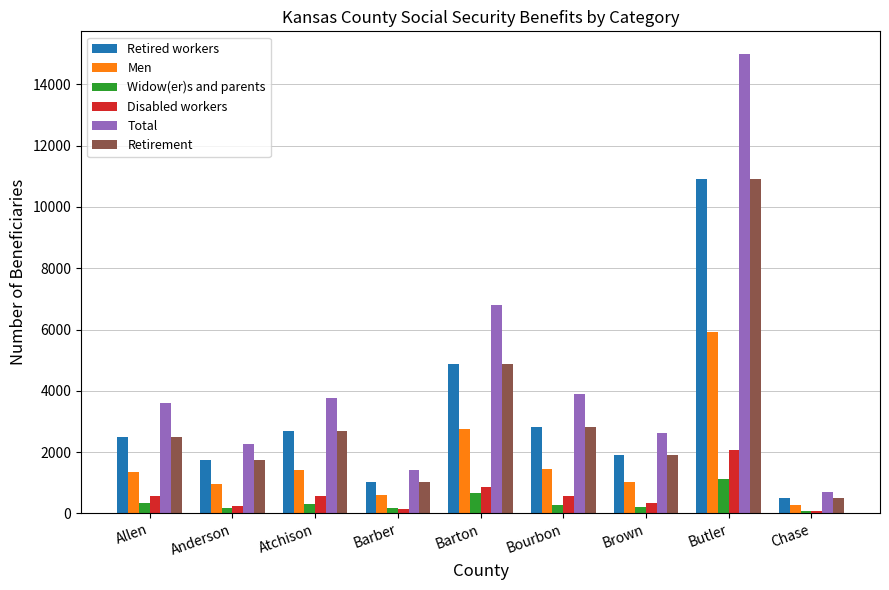

Which series has the largest total across all categories?

Total